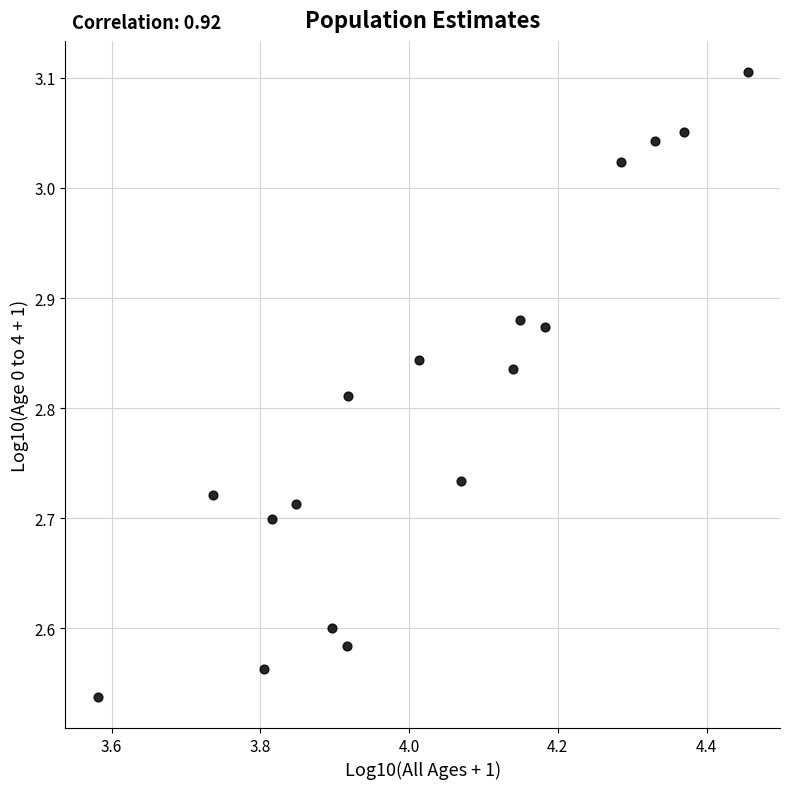

What is the range of Y values (max minus min)?

0.6